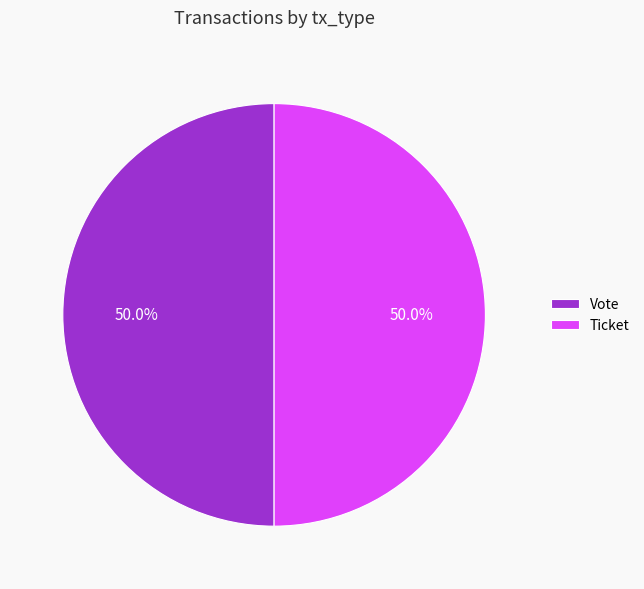

Approximately how many times larger is the value at Ticket compared to Vote?

1.0